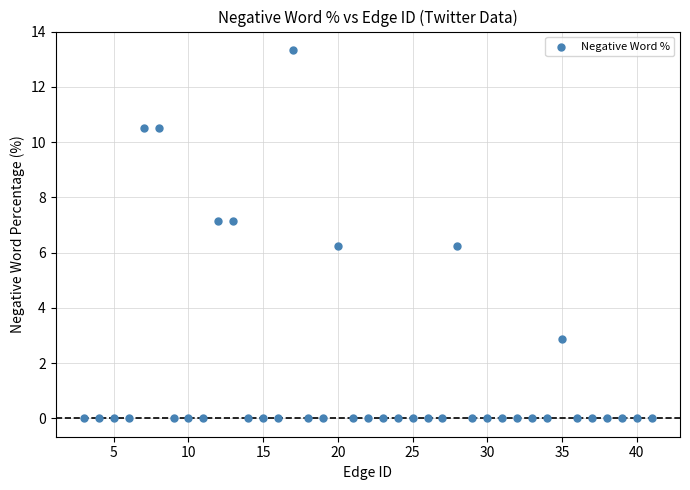

What is the range of Y values (max minus min)?

13.3